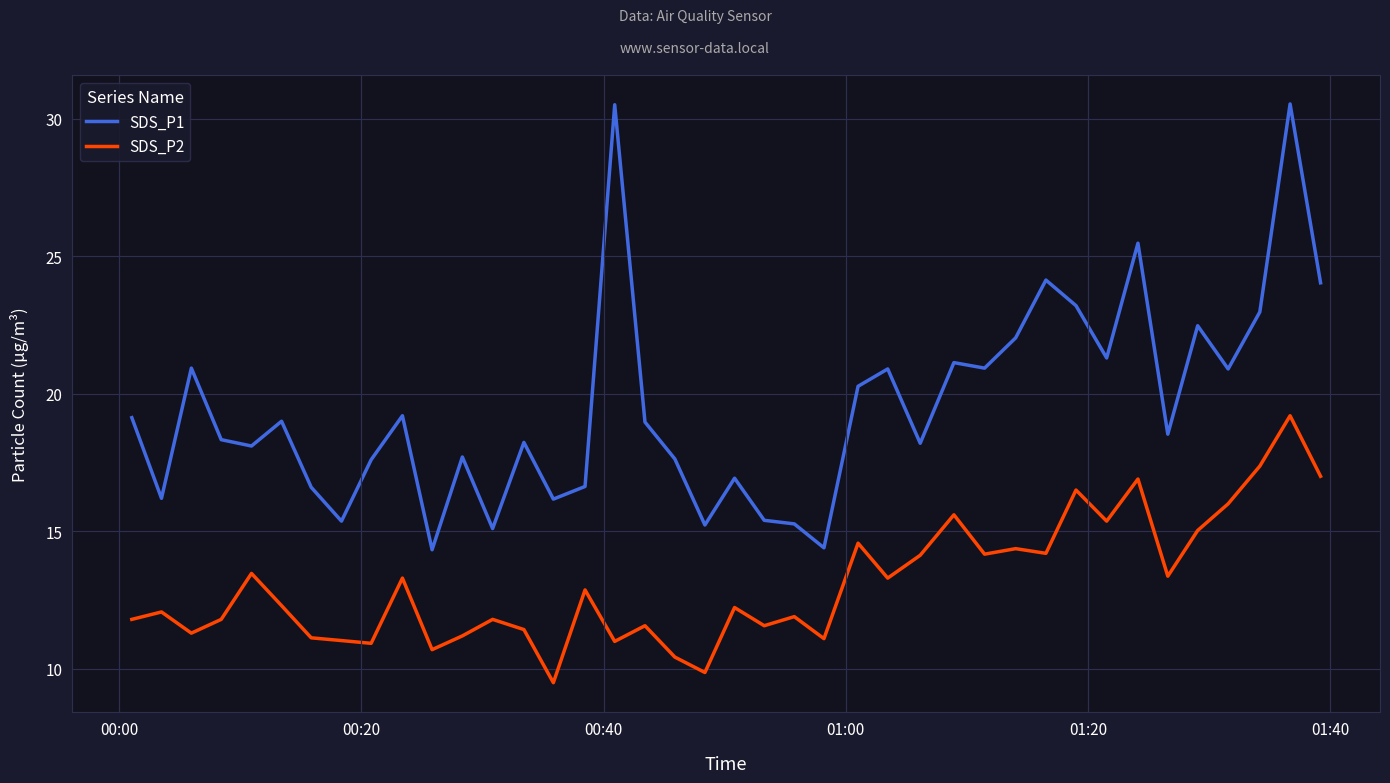

Which series has the widest spread of values?

SDS_P1